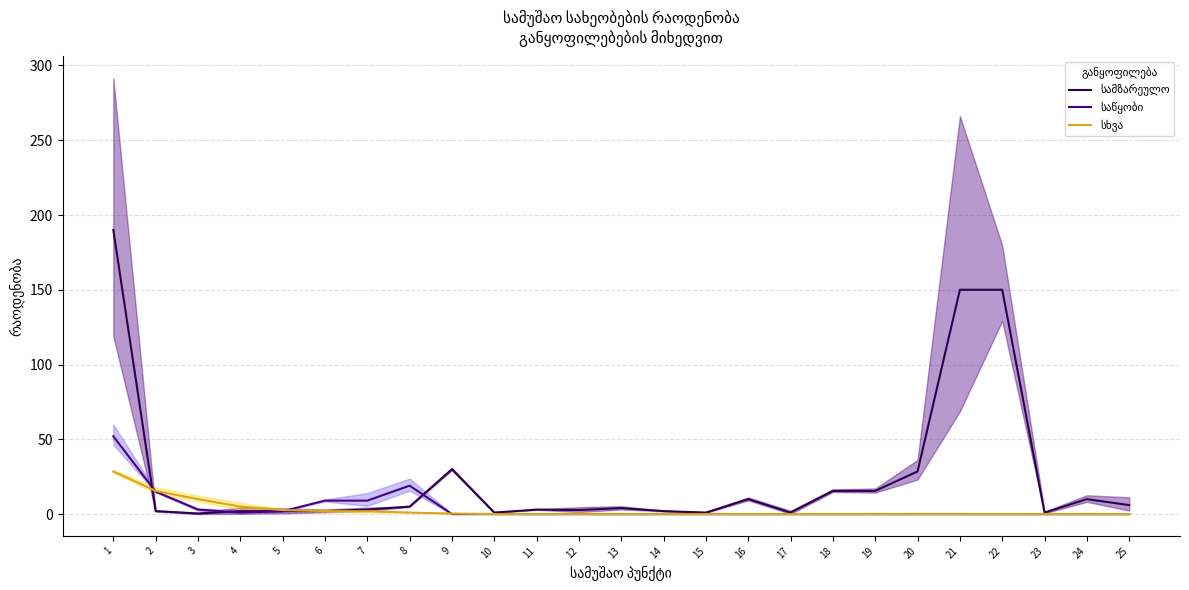

How many interior local peaks does the სამზარეულო series have?

6